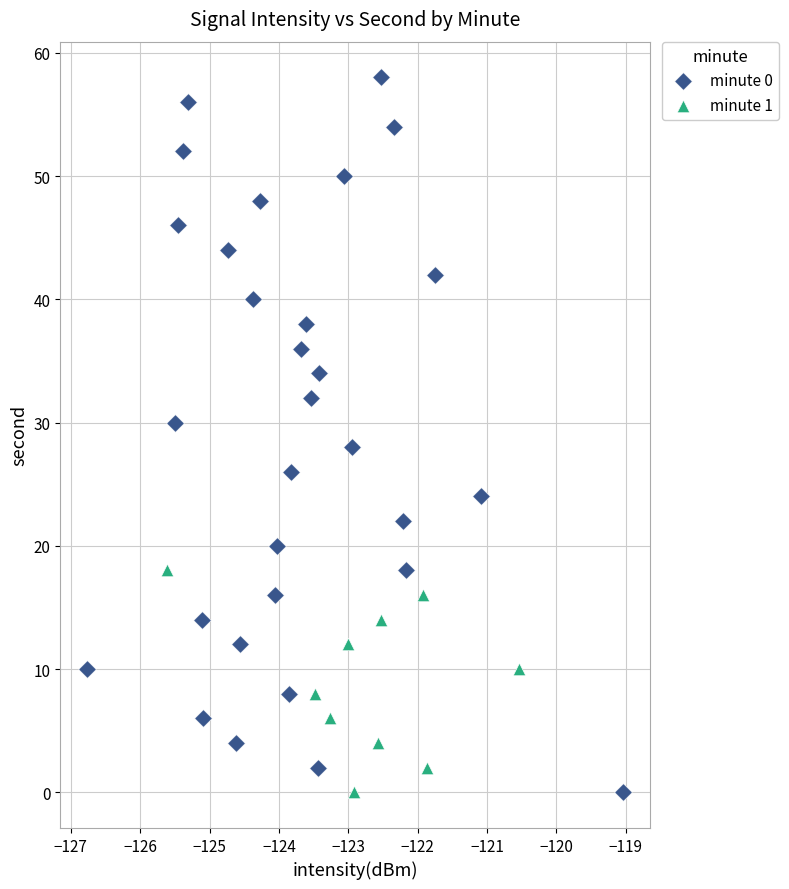

Which series has the widest spread of Y values?

minute 0